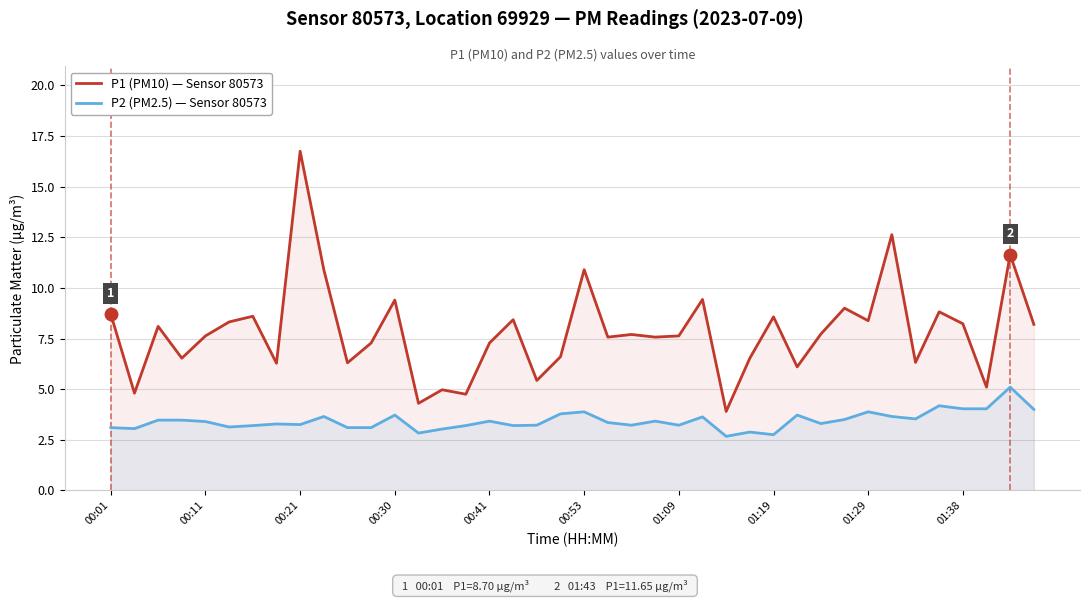

True or false: P1 (PM10) — Sensor 80573 and P2 (PM2.5) — Sensor 80573 cross at least once.

False